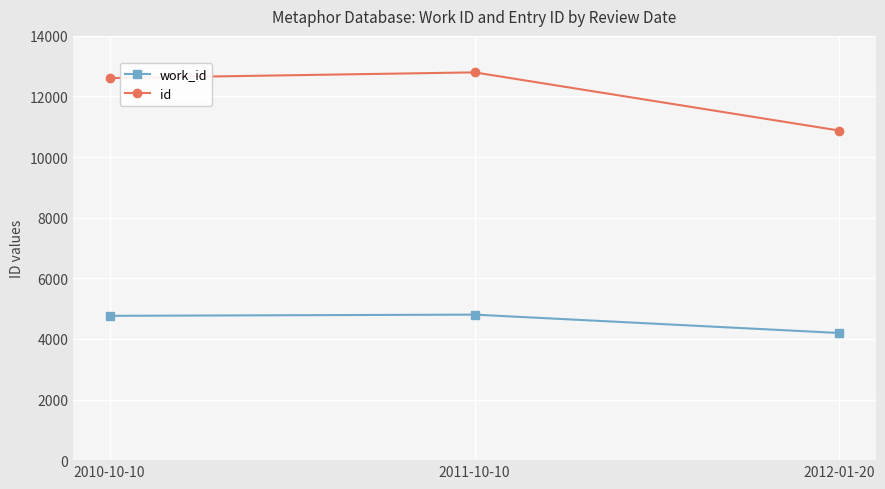

What is the label of the 2nd point from the left?

2011-10-10